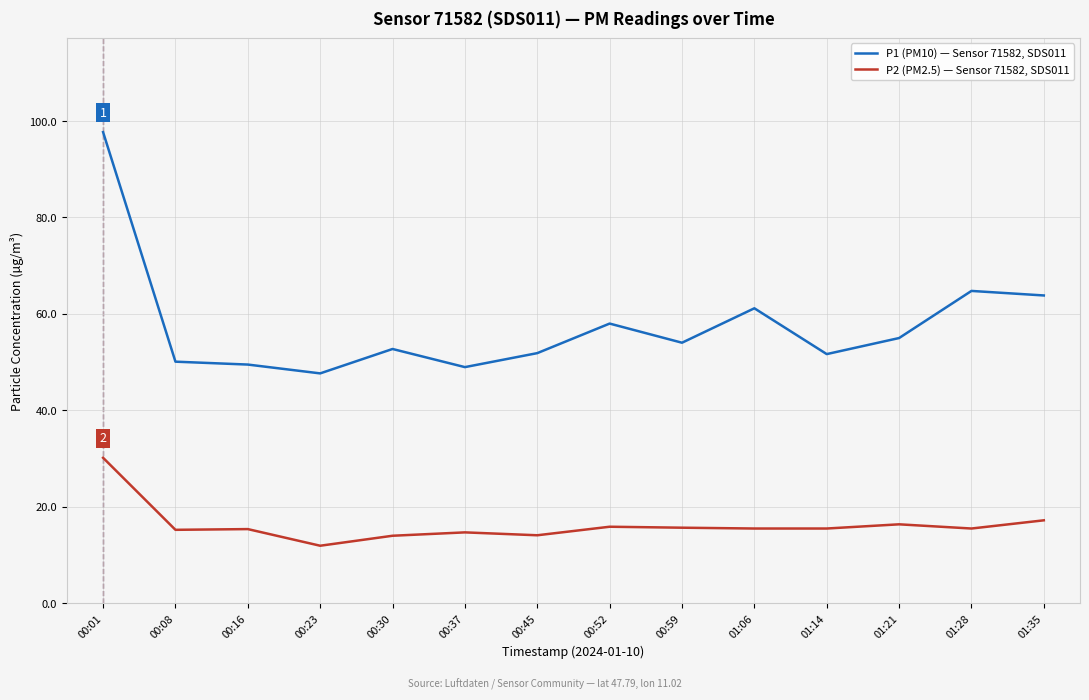

What is the spread (max minus min) of values at 01:14?

36.2